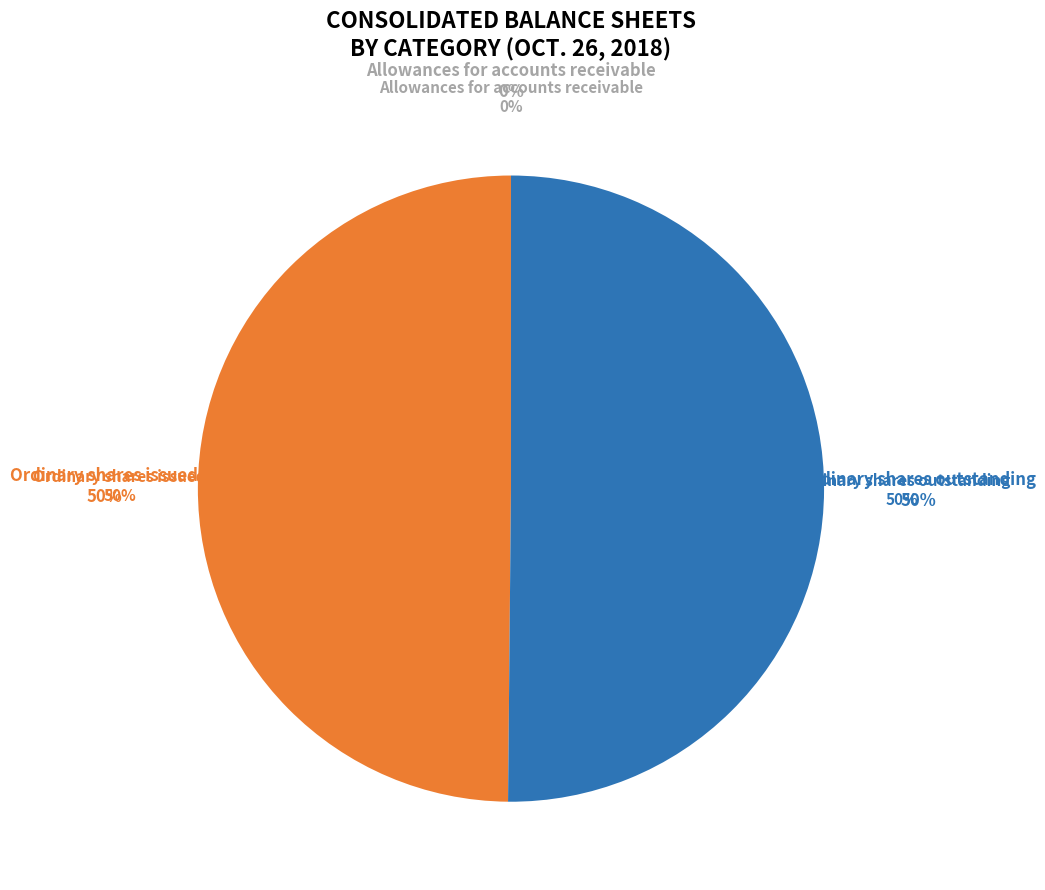

What is the majority slice?

Ordinary shares outstanding (shares)